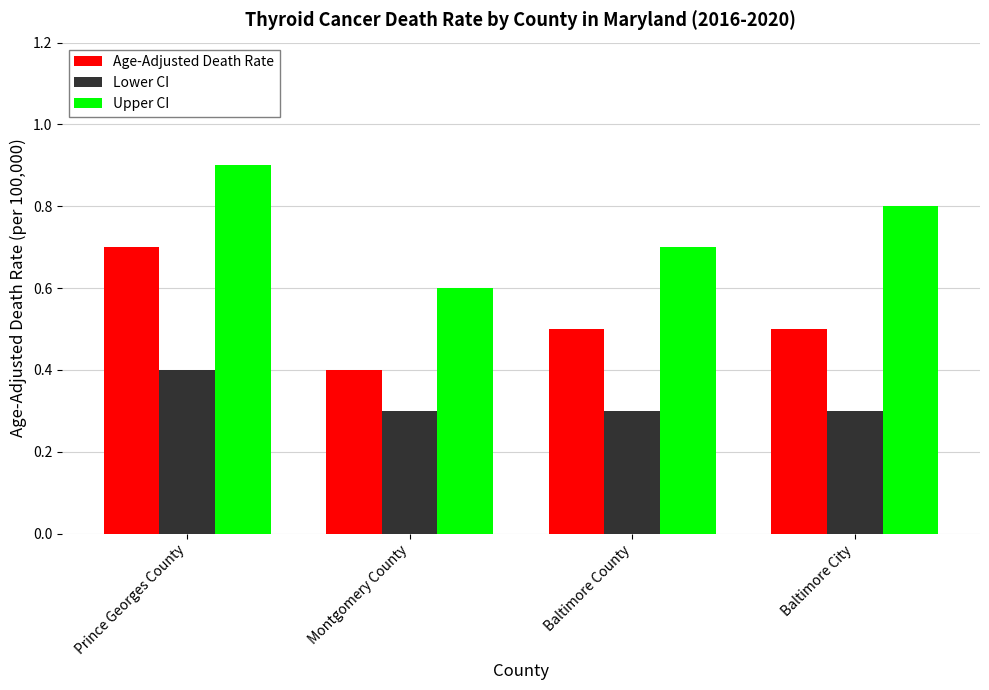

Rank the categories by Upper CI value from lowest to highest.

Montgomery County, Baltimore County, Baltimore City, Prince Georges County